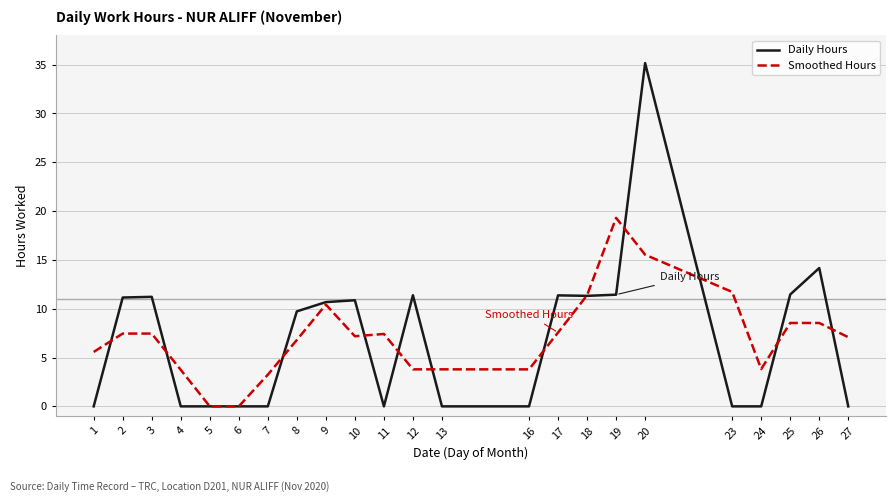

True or false: Smoothed Hours has a value of 12.8 at 3.

False